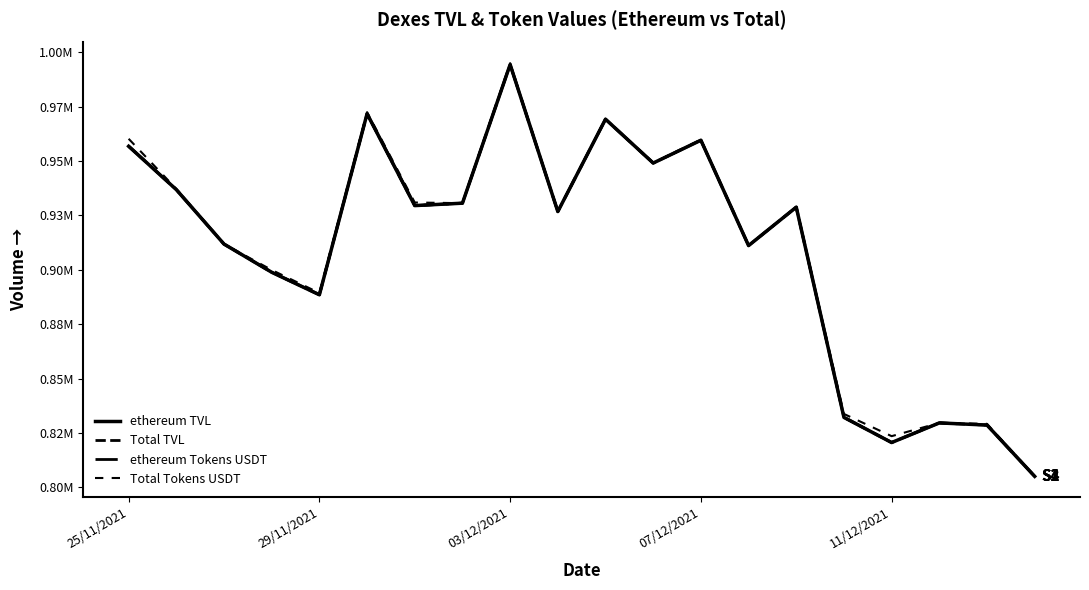

At how many categories does at least one series exceed 823661?

18